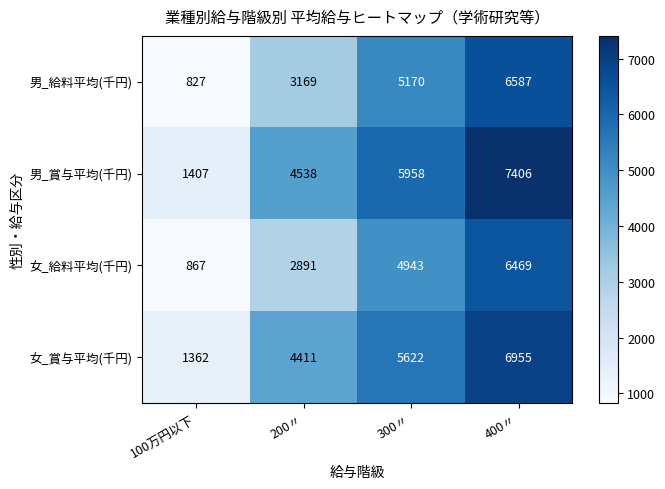

At which category is the sum across all series the highest?

400〃